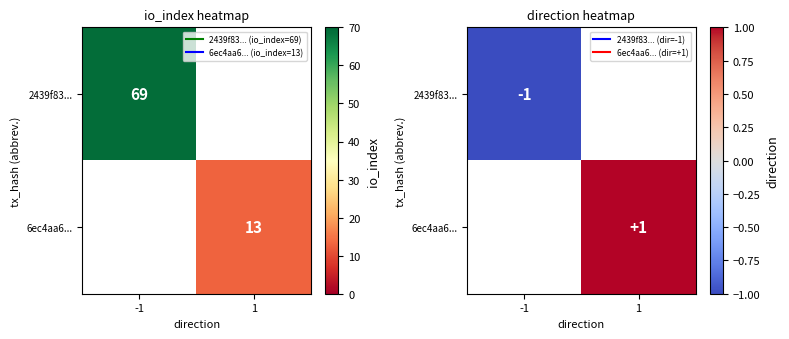

Rank the series by their maximum value, from highest to lowest.

2439f83..., 6ec4aa6...